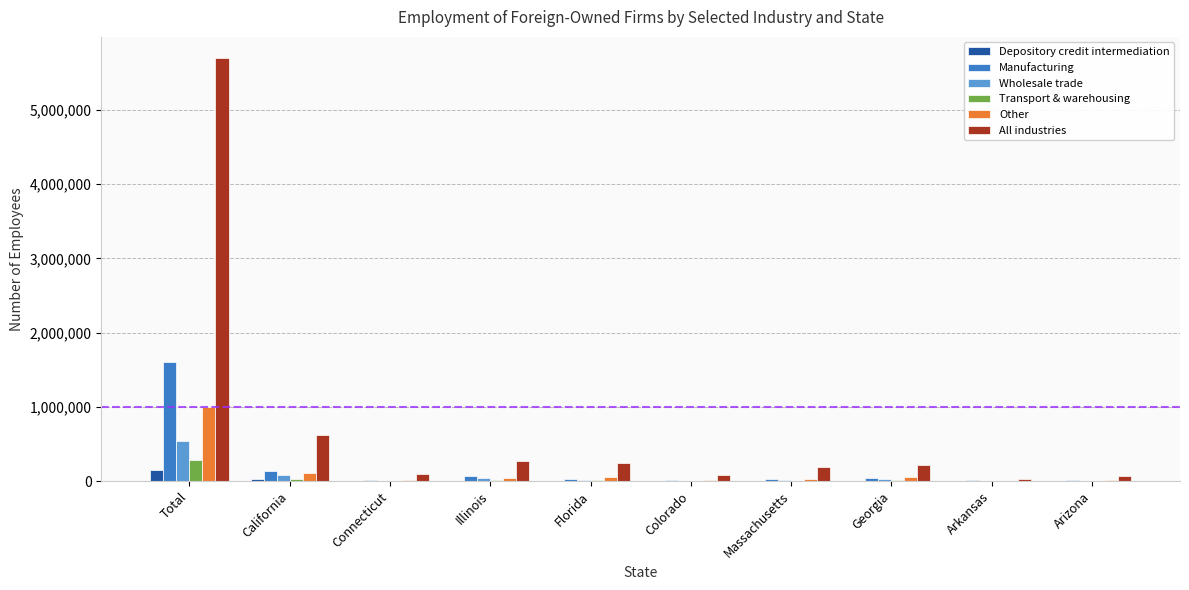

What is the highest value of the Transport & warehousing series?

283058